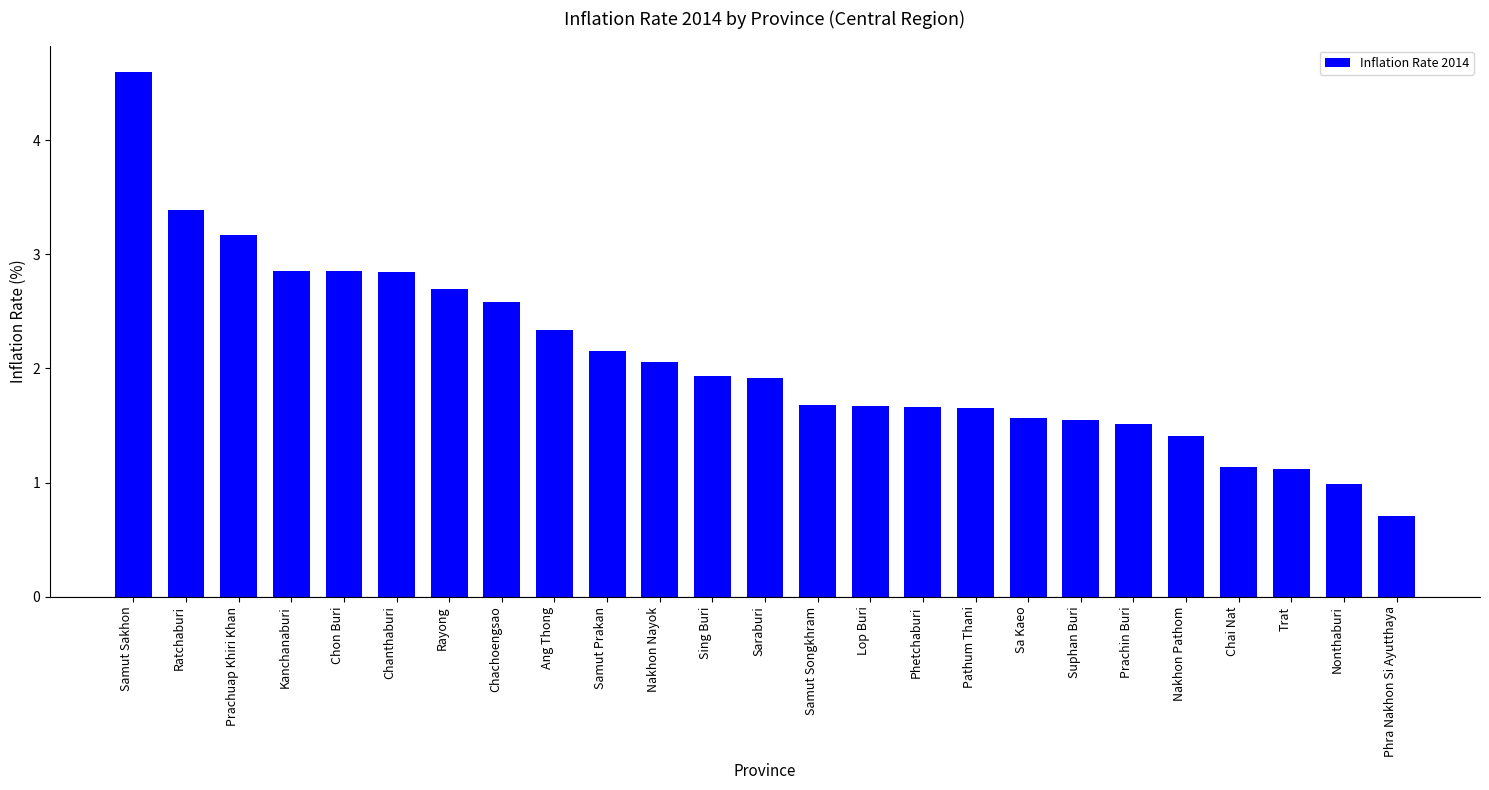

Is it true that the value at Chon Buri is 4.2?

False